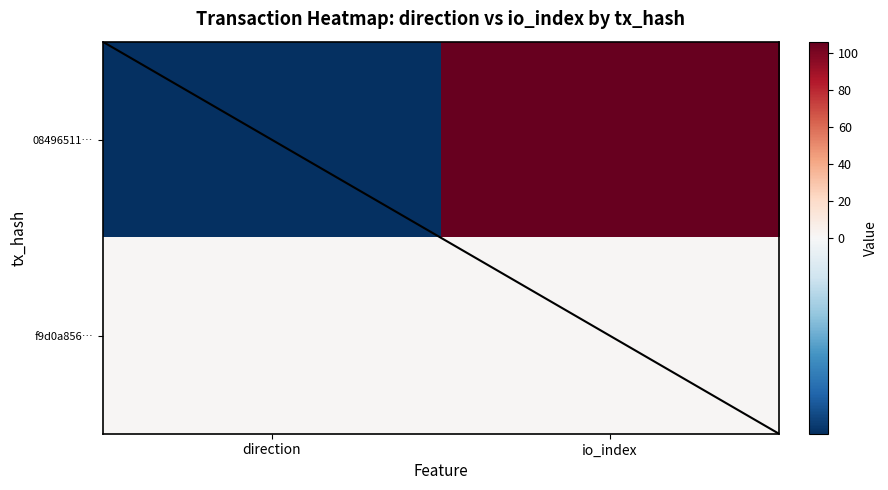

How many data points does each series have?

2